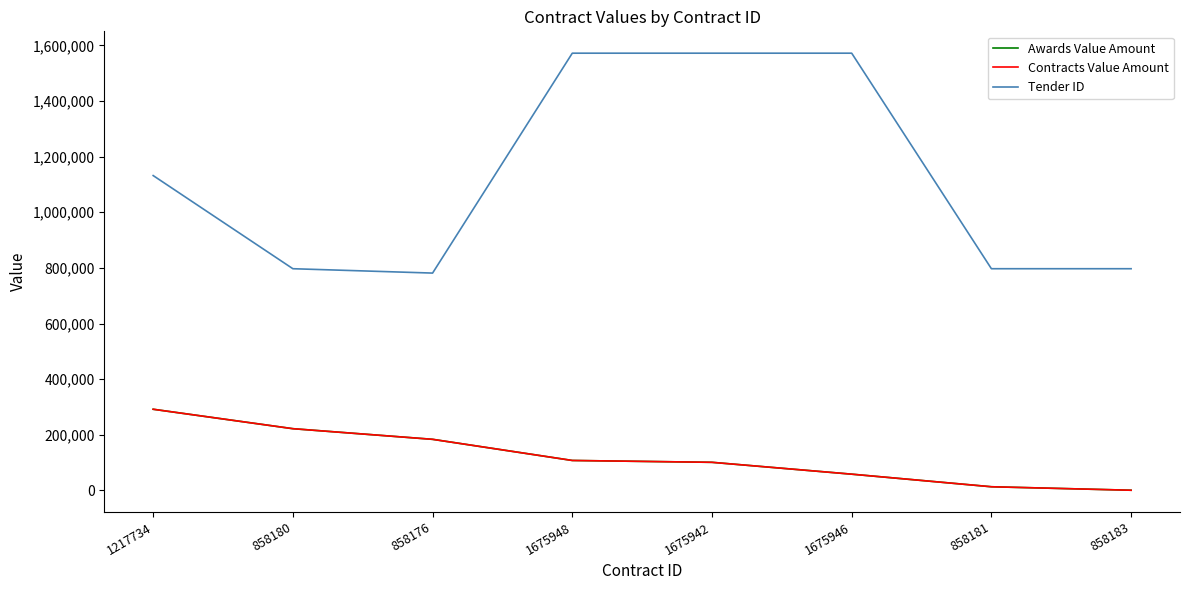

True or false: Tender ID has more than 0 points higher than both neighbors.

False